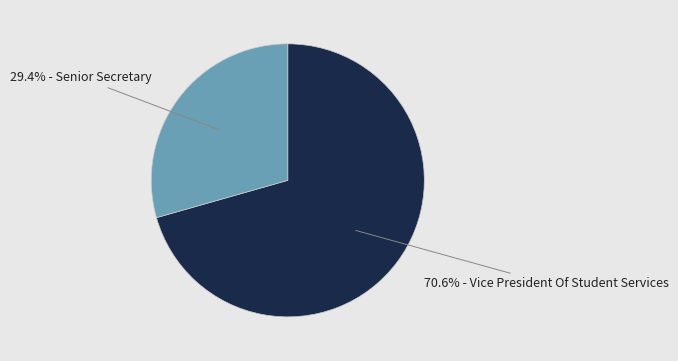

Is the sum of 29.4% - Senior Secretary and 70.6% - Vice President Of Student Services greater than half?

Yes